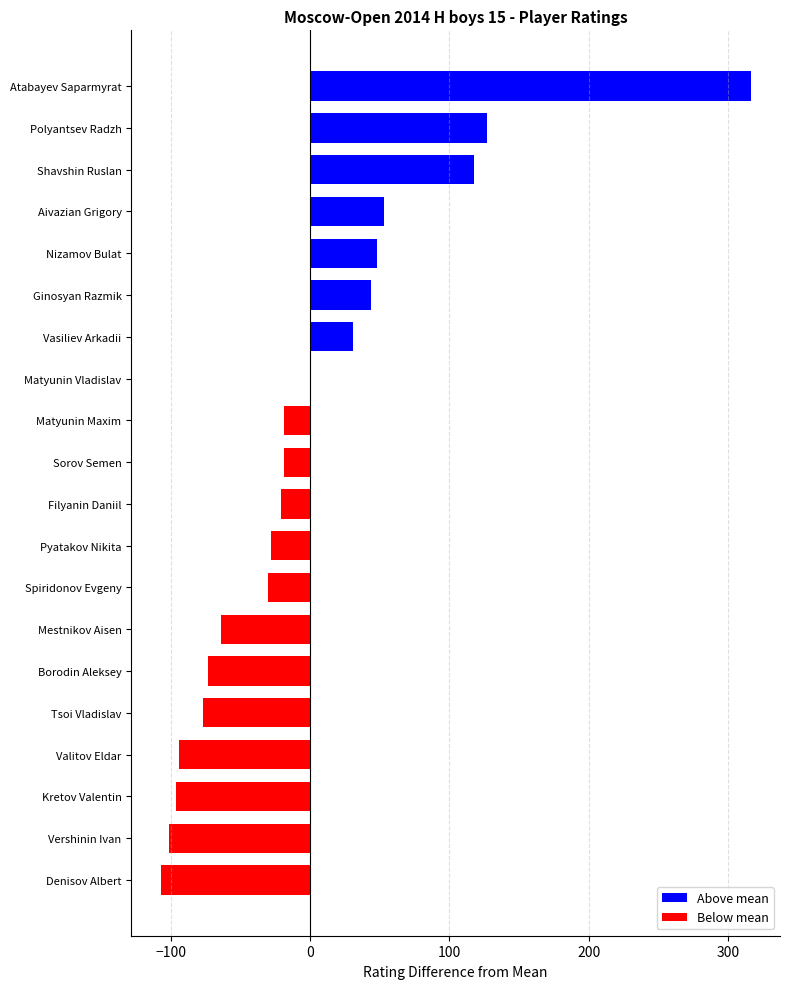

Reading top to bottom, extract all data points from this chart.

Atabayev Saparmyrat=316	Polyantsev Radzh=127	Shavshin Ruslan=118	Aivazian Grigory=53	Nizamov Bulat=48	Ginosyan Razmik=44	Vasiliev Arkadii=31	Matyunin Vladislav=1	Matyunin Maxim=-19	Sorov Semen=-19	Filyanin Daniil=-21	Pyatakov Nikita=-28	Spiridonov Evgeny=-30	Mestnikov Aisen=-64	Borodin Aleksey=-73	Tsoi Vladislav=-77	Valitov Eldar=-94	Kretov Valentin=-96	Vershinin Ivan=-101	Denisov Albert=-107